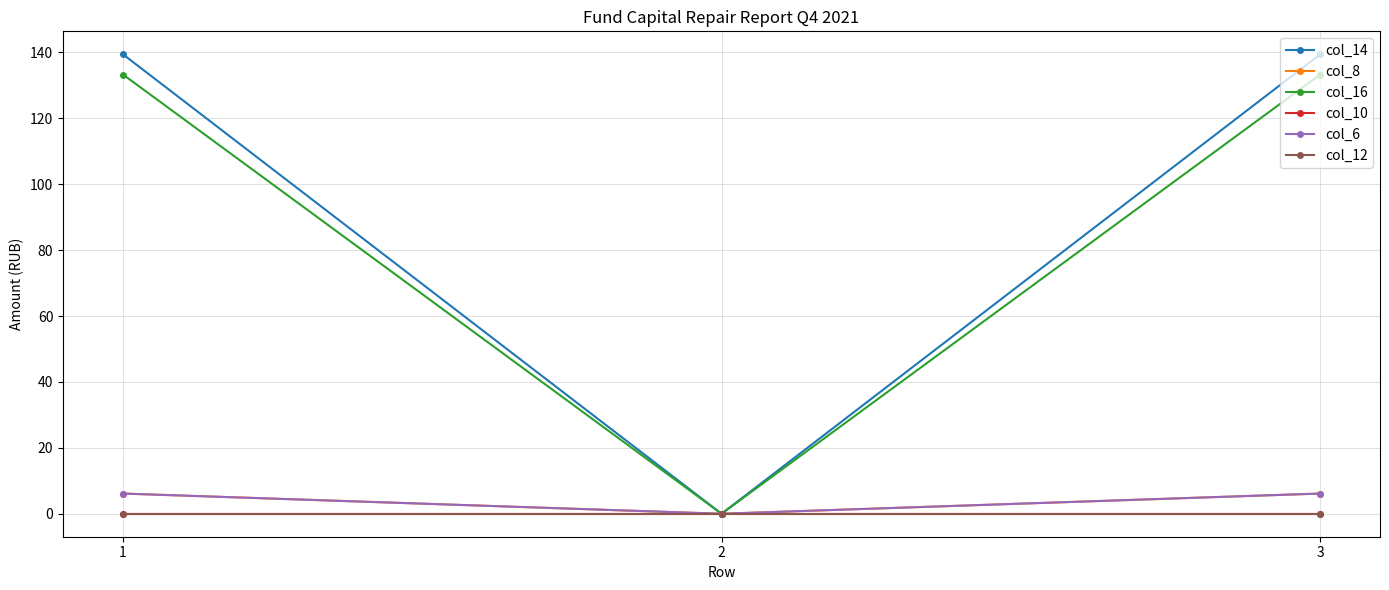

Does the chart have visible grid lines?

Yes